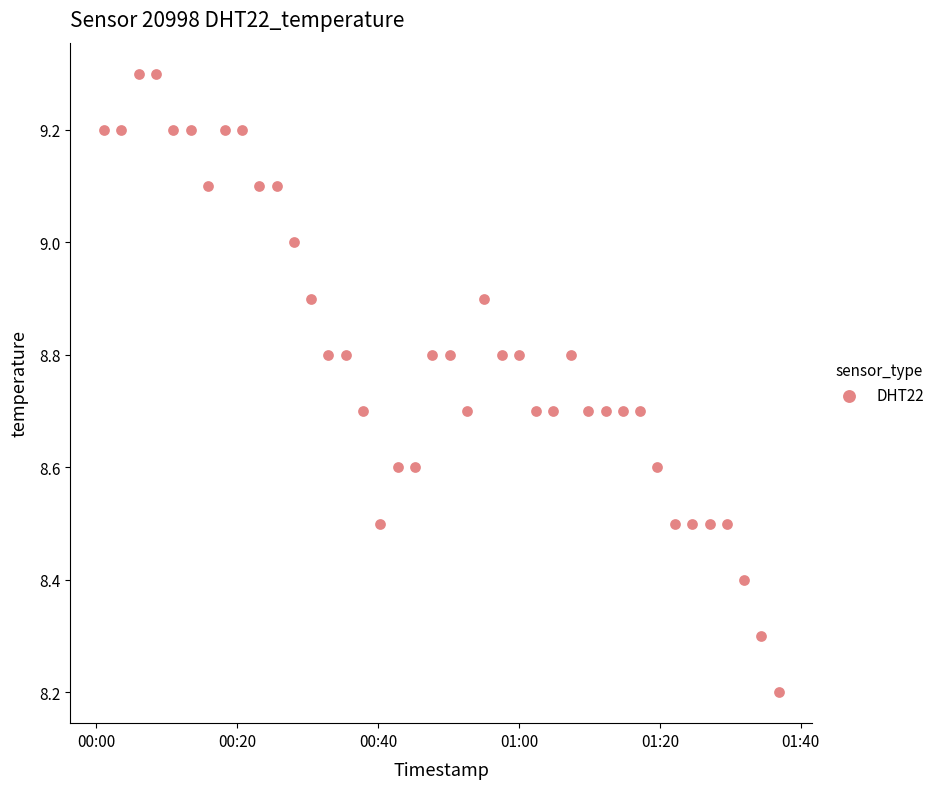

What Y value in the scatter plot is closest to 8?

8.2